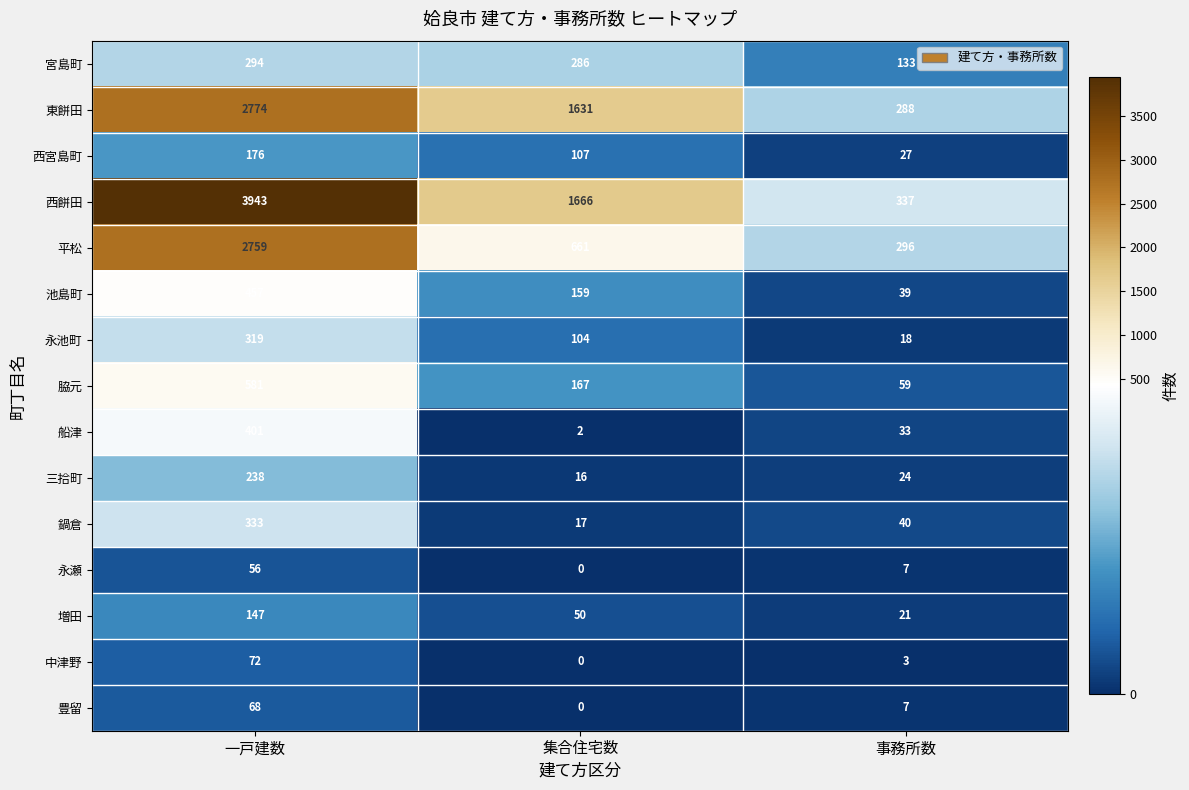

Which series changed the most between 一戸建数 and 集合住宅数?

西餅田